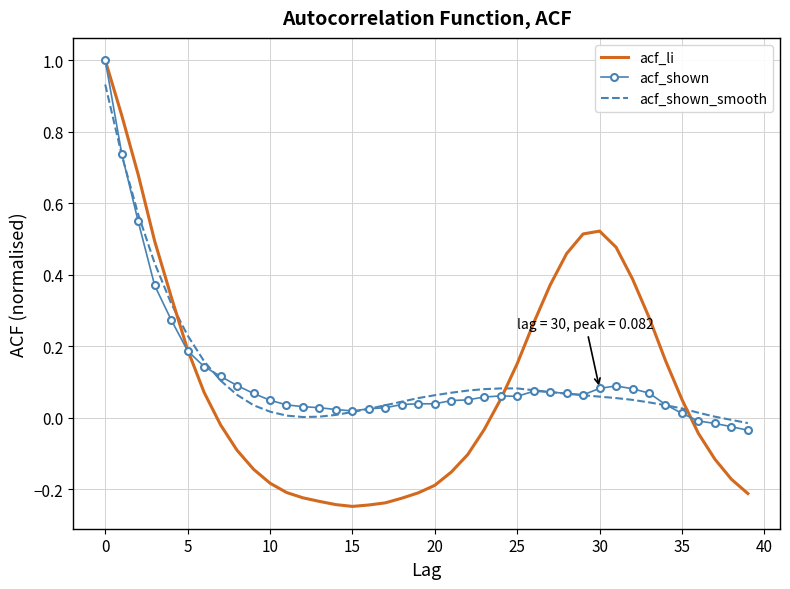

Which series has the widest spread of values?

acf_li